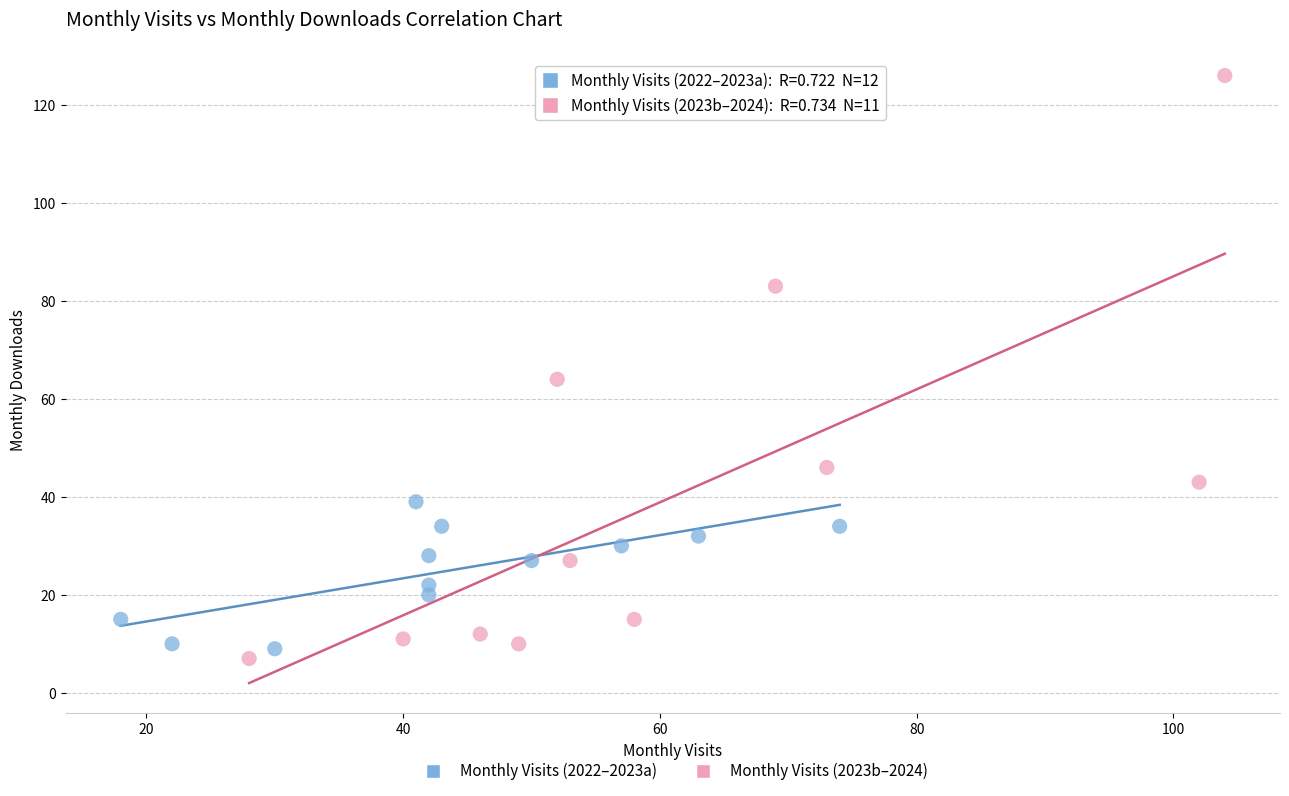

Which series contains the lowest Y value?

Monthly Visits (2023b–2024)